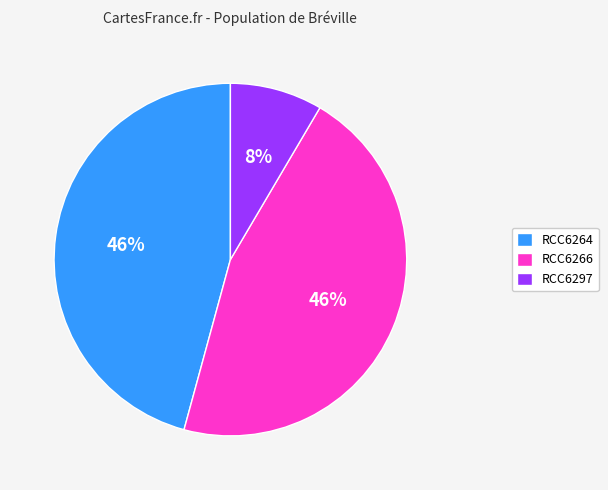

Does RCC6297 represent more than half of the total?

No